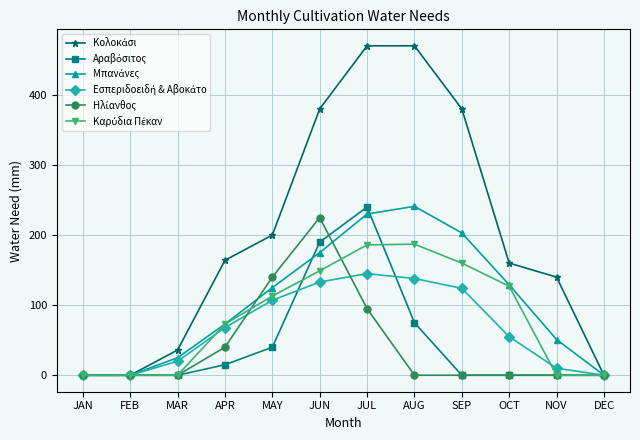

What position from the left is DEC?

12